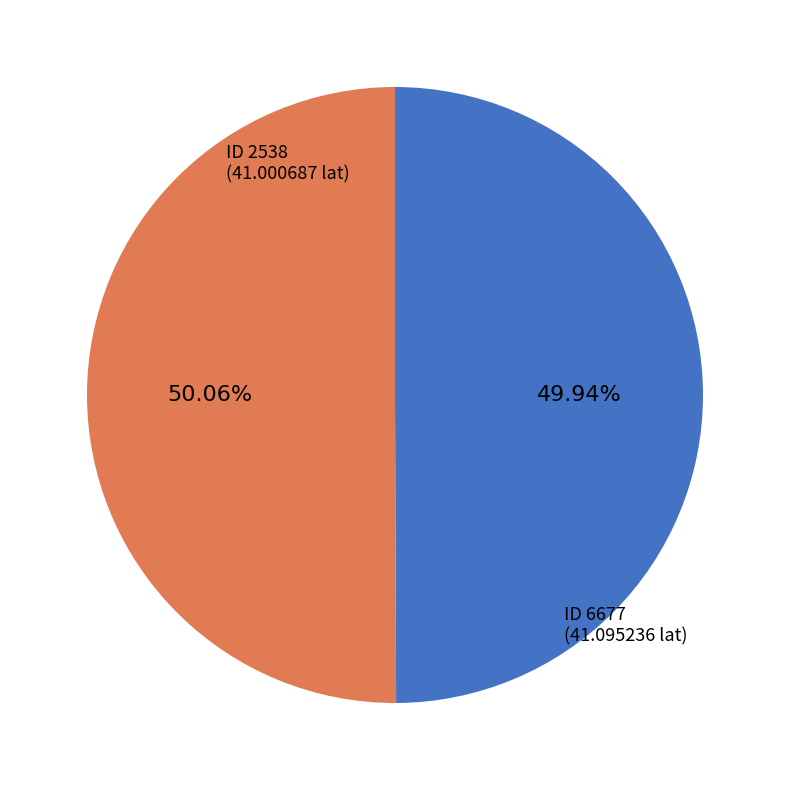

Is there a majority slice in this chart?

Yes